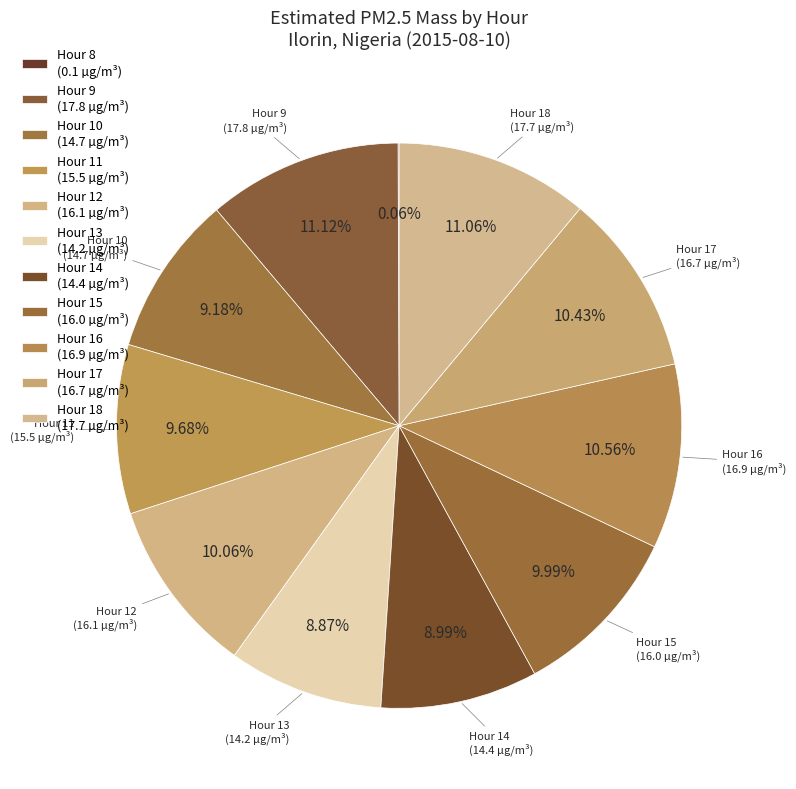

To the nearest percent, what portion does Hour 13 represent?

9%